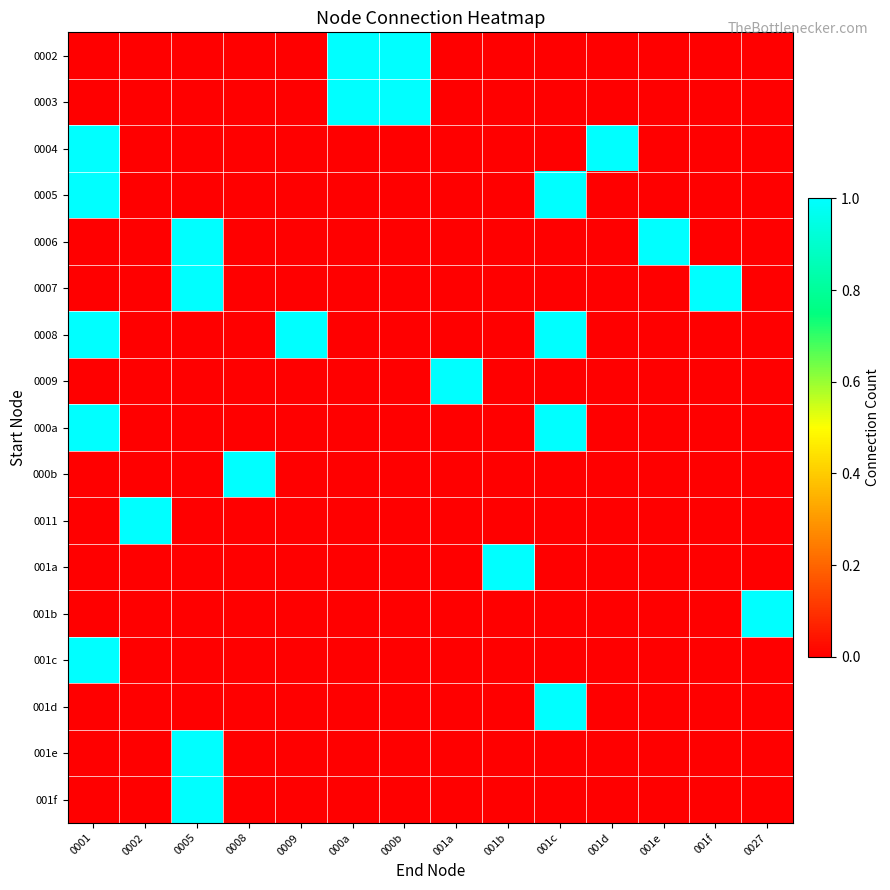

What is the difference between the highest and lowest values at 0002?

1